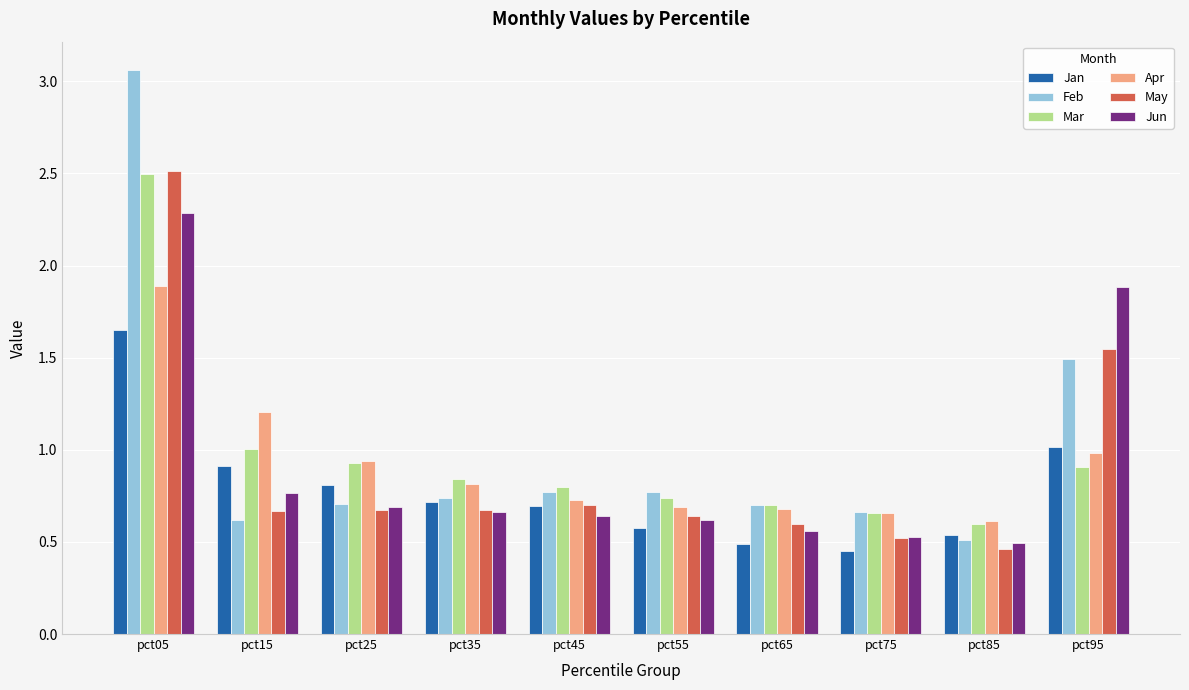

What is the difference between the highest and lowest values at pct95?

1.0